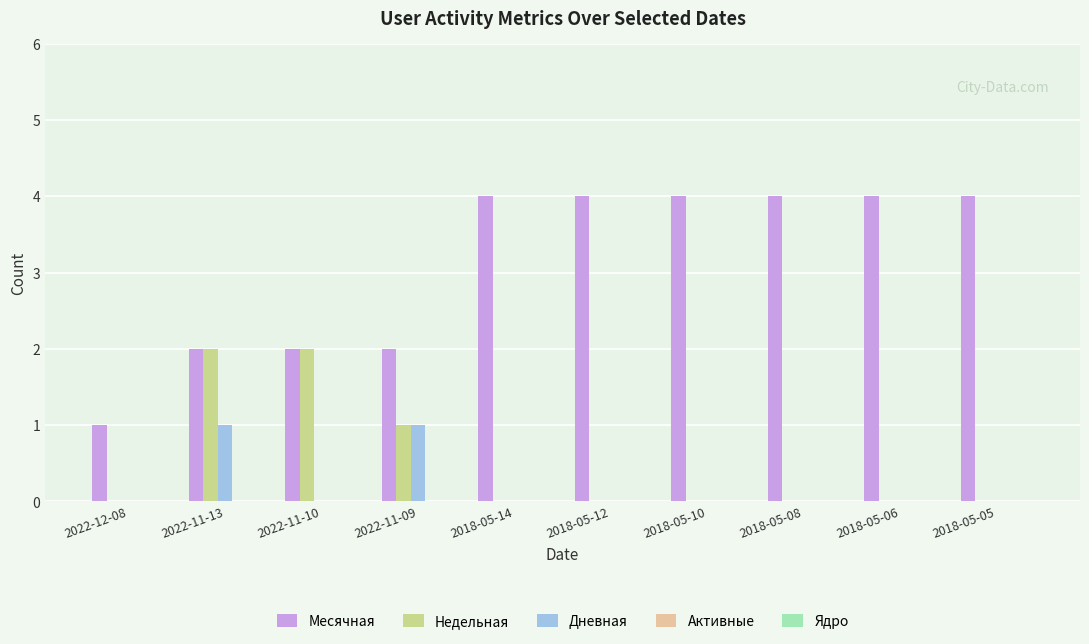

At which category is the sum across all series the highest?

2022-11-13